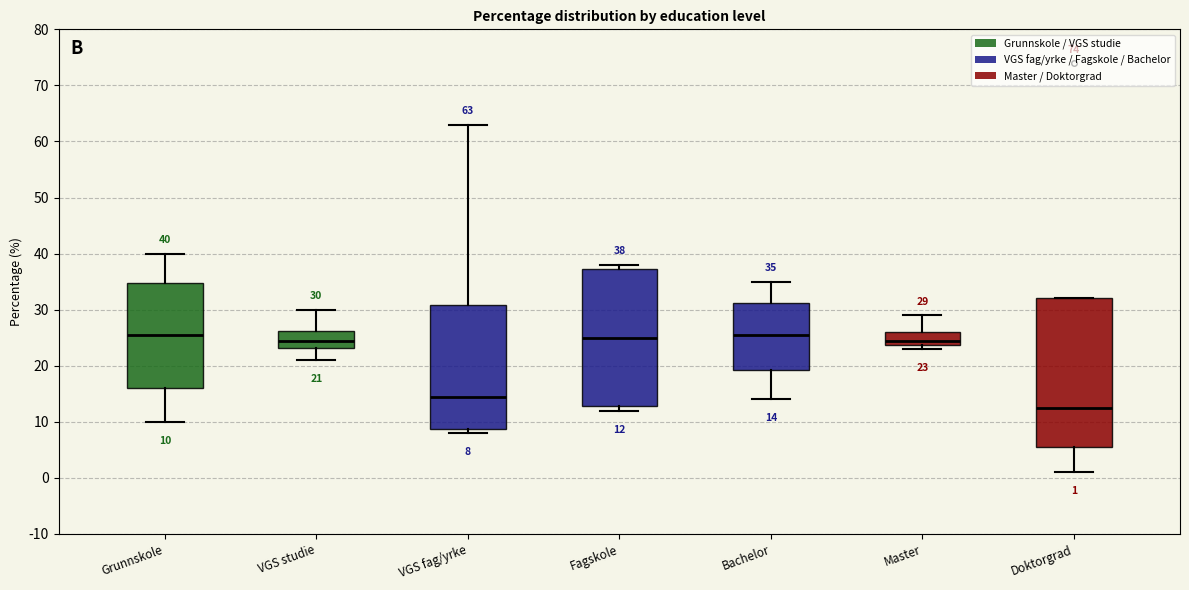

Which box has the lowest median line?

Doktorgrad